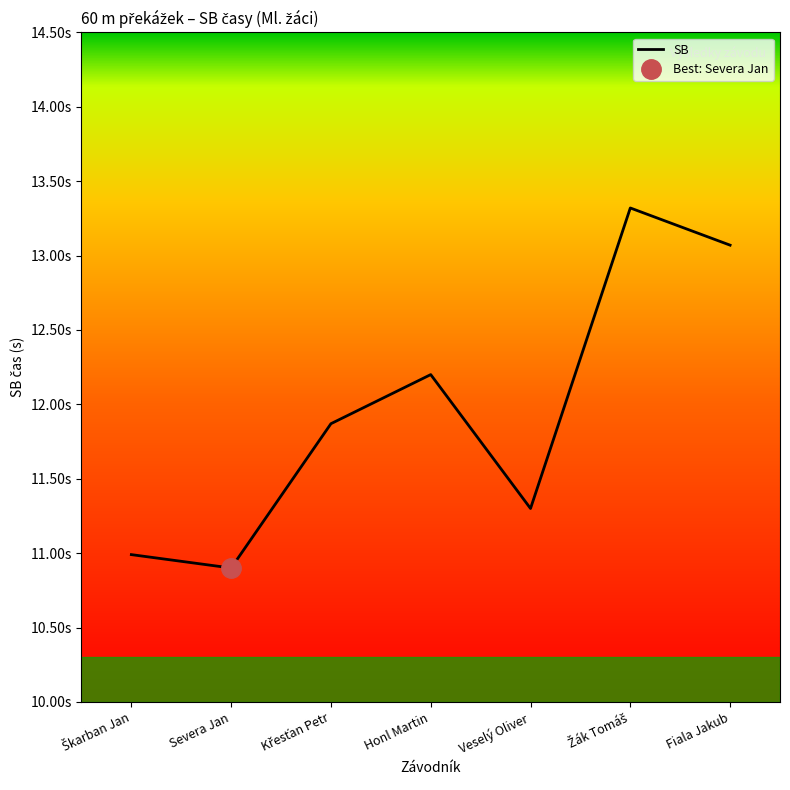

How many categories are shown in the chart?

7